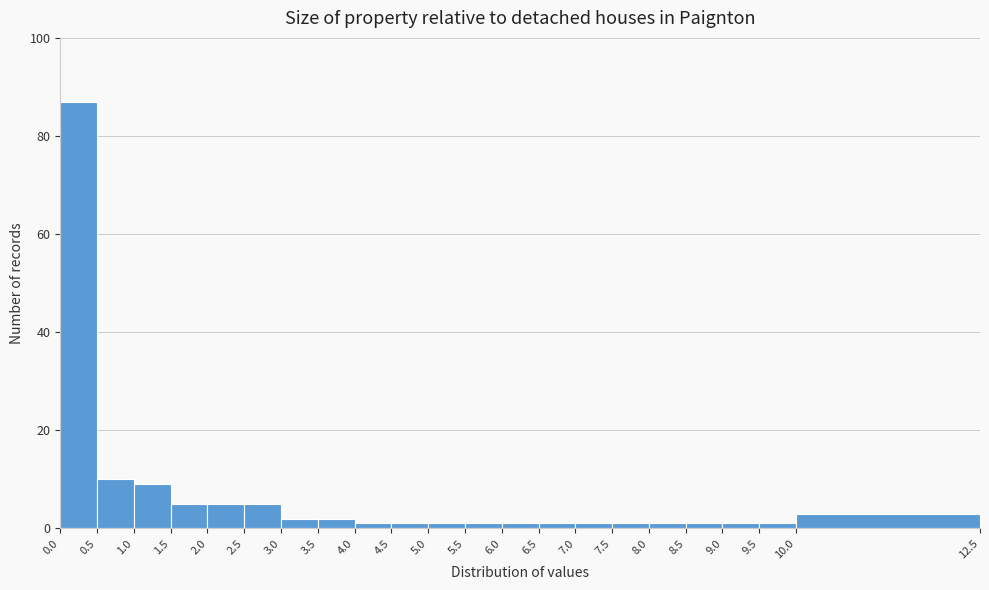

Reading left to right, transcribe this chart: for each bar, give the range it covers on the x-axis and its height. The values are not printed on the chart, so give them approximately, as read against the axis.

0.0 to 0.5: 88
0.5 to 1.0: 10
1.0 to 1.5: 10
1.5 to 2.0: 6
2.0 to 2.5: 6
2.5 to 3.0: 6
3.0 to 3.5: 2
3.5 to 4.0: 2
4.0 to 4.5: under 2
4.5 to 5.0: under 2
5.0 to 5.5: under 2
5.5 to 6.0: under 2
6.0 to 6.5: under 2
6.5 to 7.0: under 2
7.0 to 7.5: under 2
7.5 to 8.0: under 2
8.0 to 8.5: under 2
8.5 to 9.0: under 2
9.0 to 9.5: under 2
9.5 to 10.0: under 2
10.0 to 12.5: 4